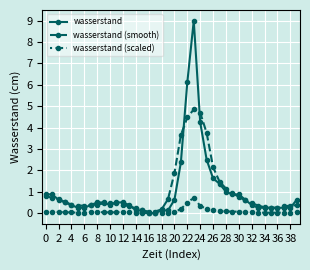

Which series has the largest range (max minus min)?

wasserstand